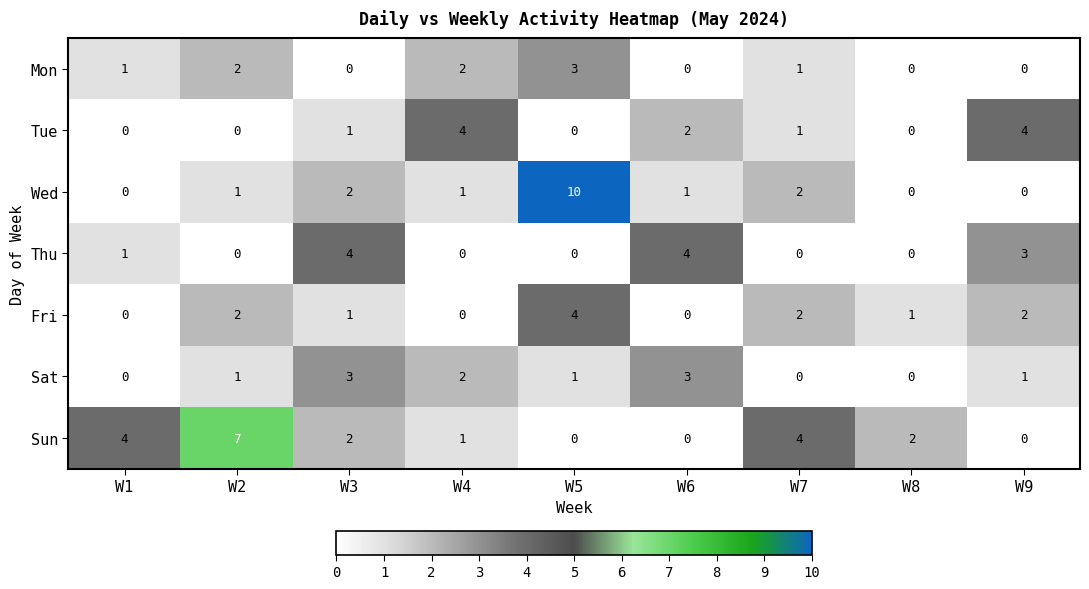

How many positive values does the Mon series have?

5